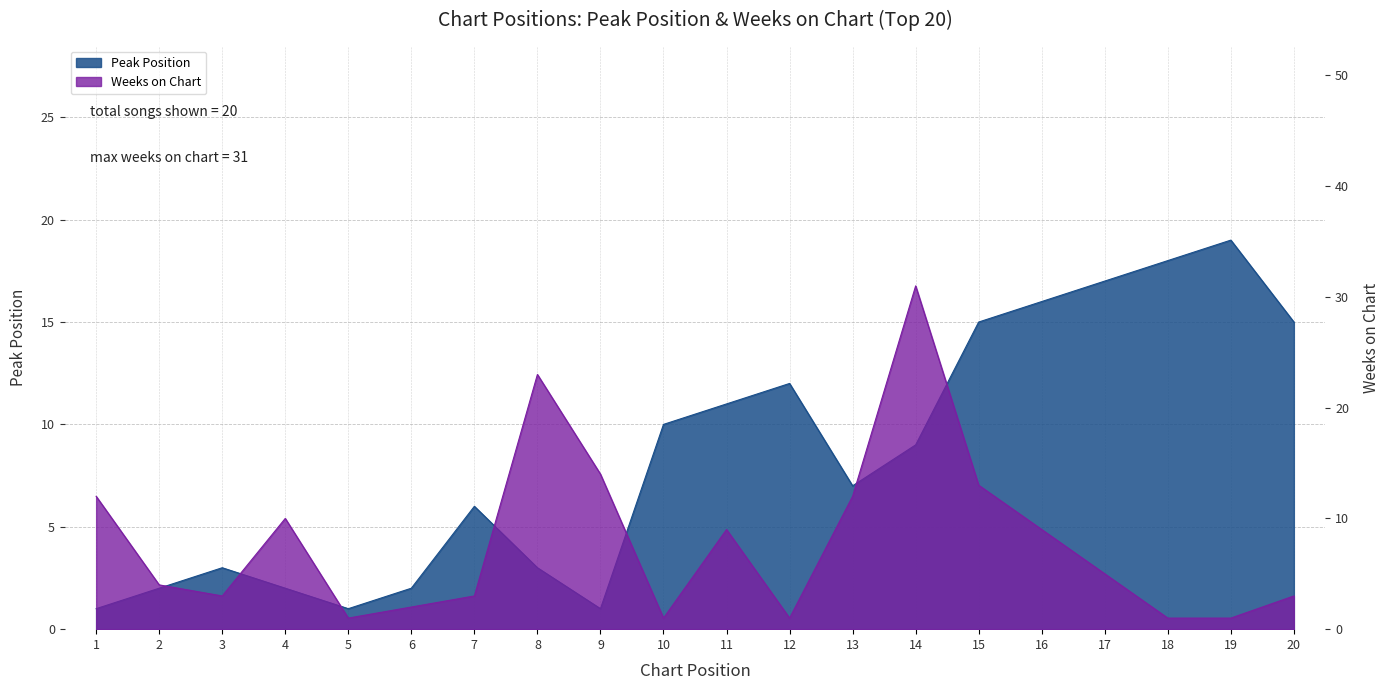

Reading right to left, extract all data points from this chart.

Peak Position: 15	19	18	17	16	15	9	7	12	11	10	1	3	6	2	1	2	3	2	1
Weeks on Chart: 3	1	1	5	9	13	31	12	1	9	1	14	23	3	2	1	10	3	4	12